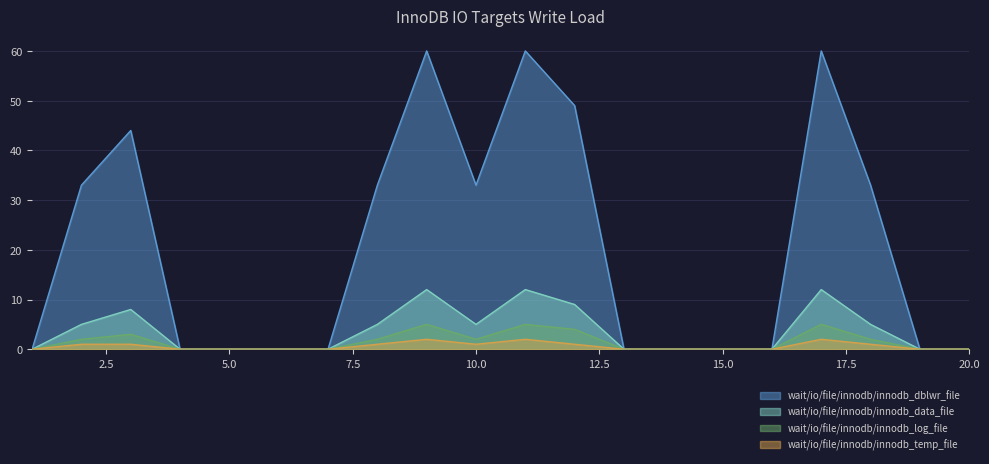

Is it true that wait/io/file/innodb/innodb_data_file equals 1 at 18?

False